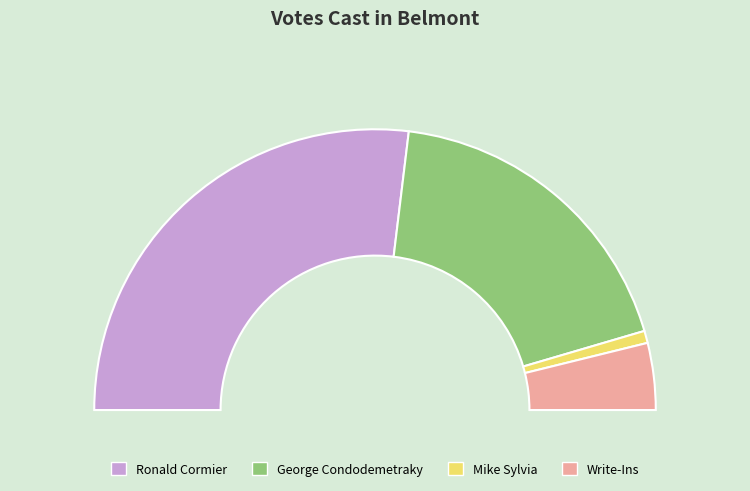

To the nearest percent, what portion does Ronald Cormier represent?

54%